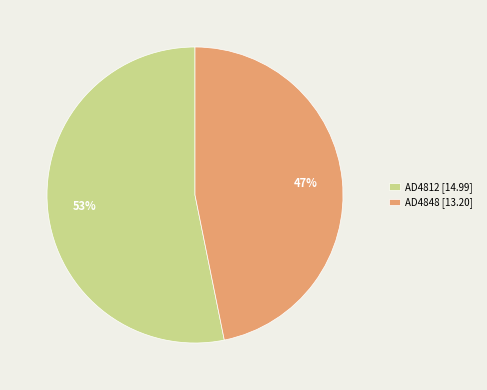

Which has a higher value, AD4812 [14.99] or AD4848 [13.20]?

AD4812 [14.99]